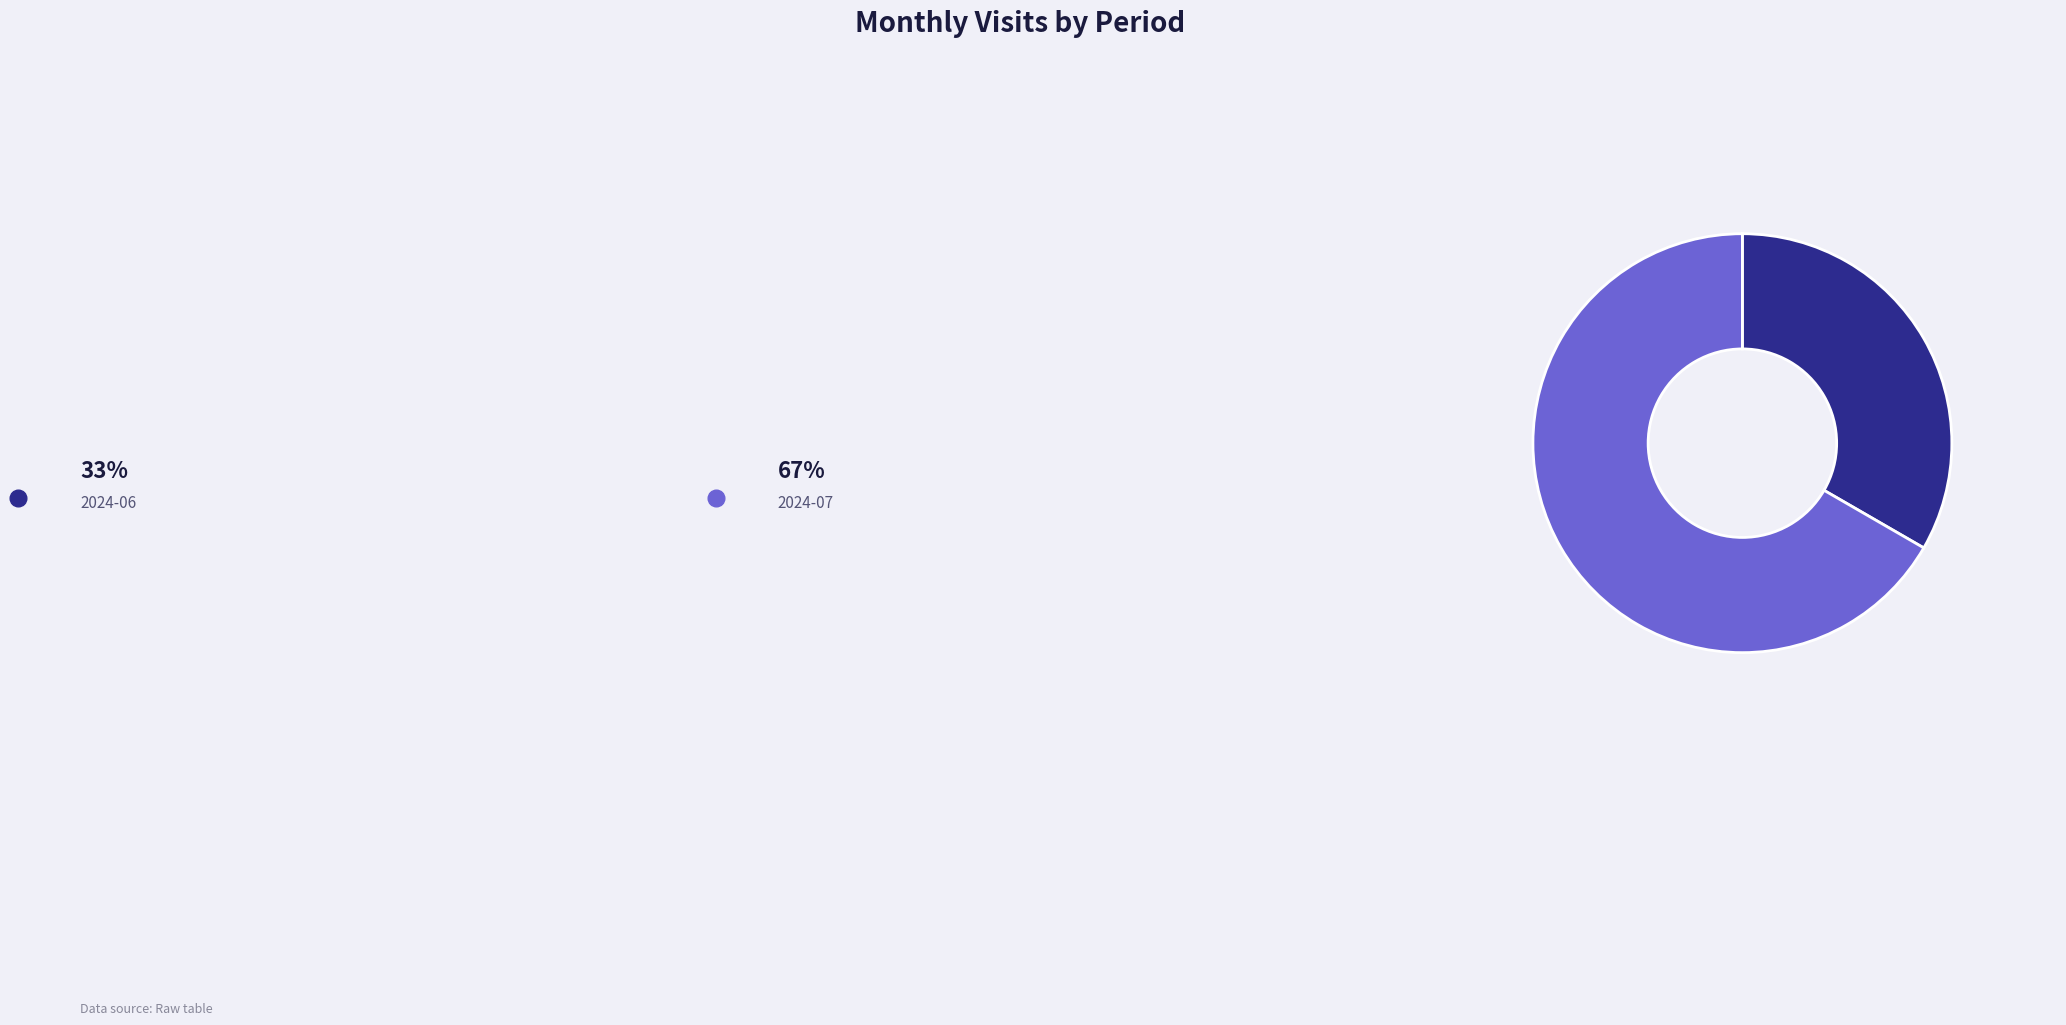

To the nearest percent, what is the difference between the 2024-06 and 2024-07 slice percentages?

33%